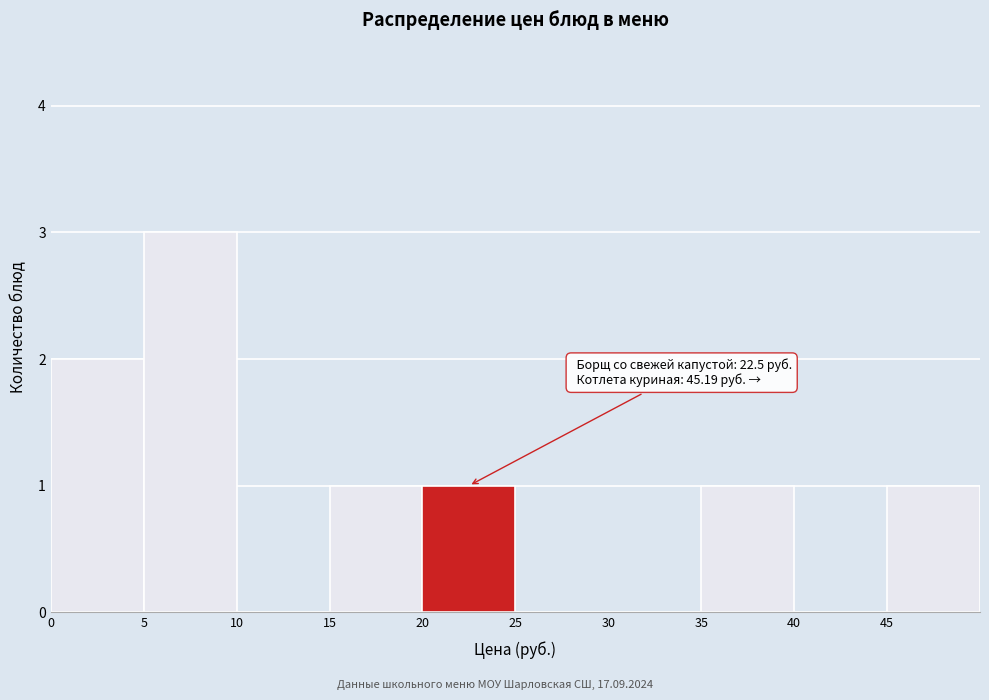

Over which range of the x-axis is the bar tallest?

5 to 10